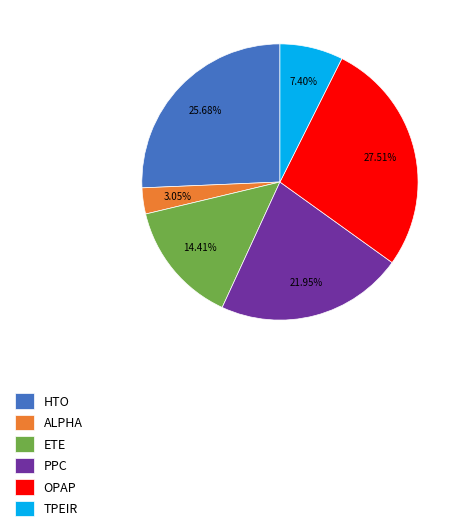

Which category has the smallest portion of the pie?

ALPHA